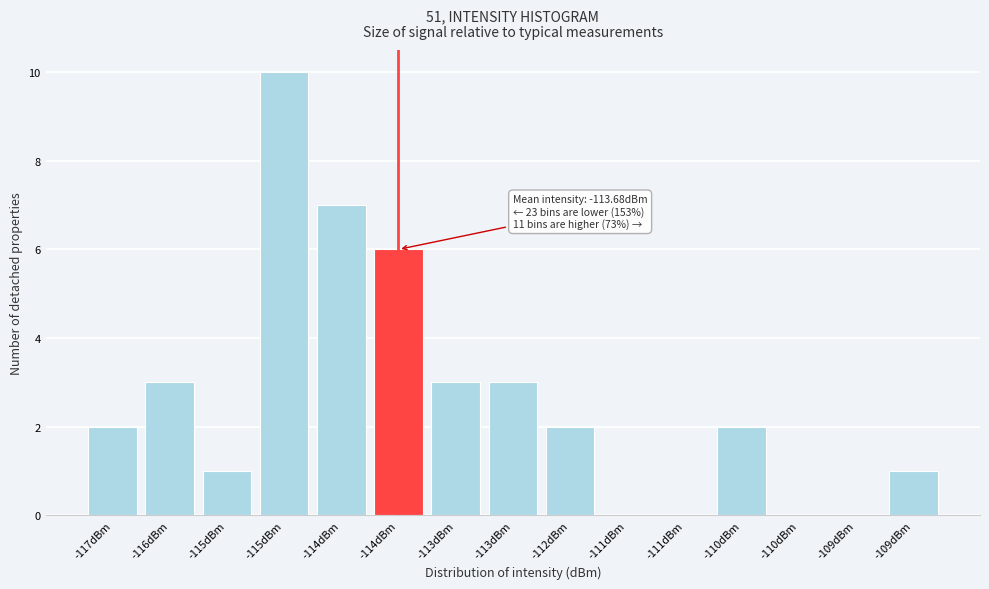

How many categories are shown in the chart?

15